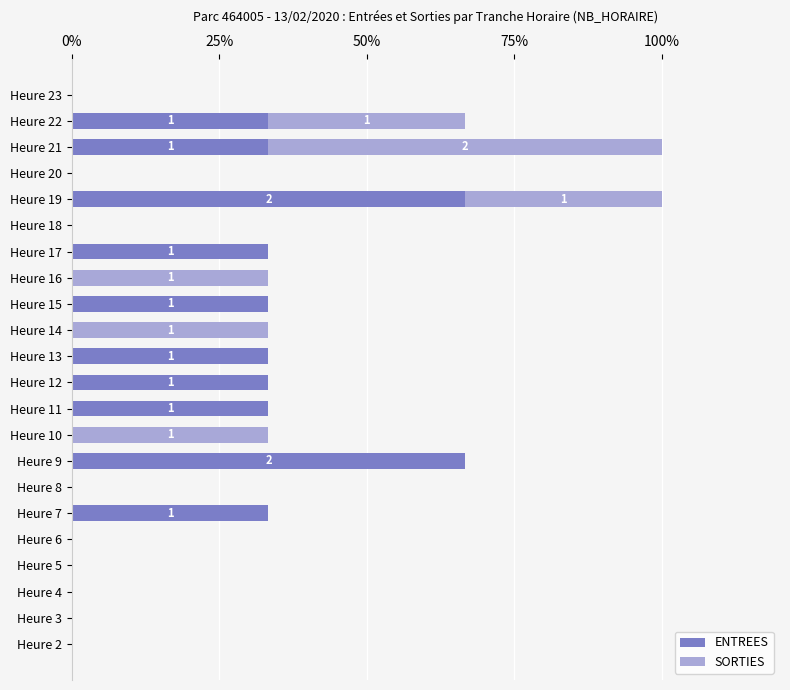

What is the highest value of the ENTREES series?

66.7